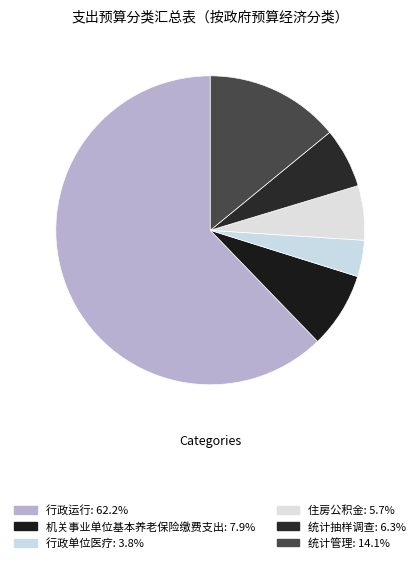

What is the change in value from 行政运行 to 行政单位医疗?

-1557635.2